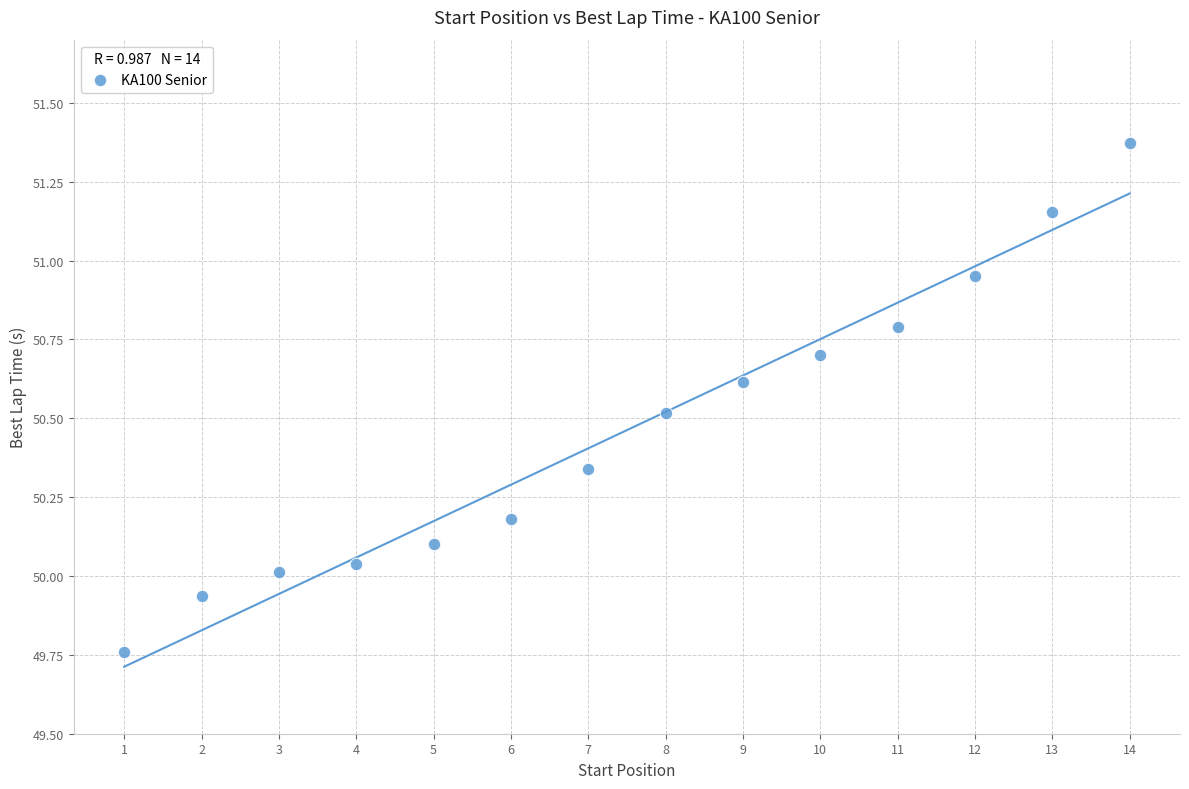

What is the range of X values (max minus min)?

13.0